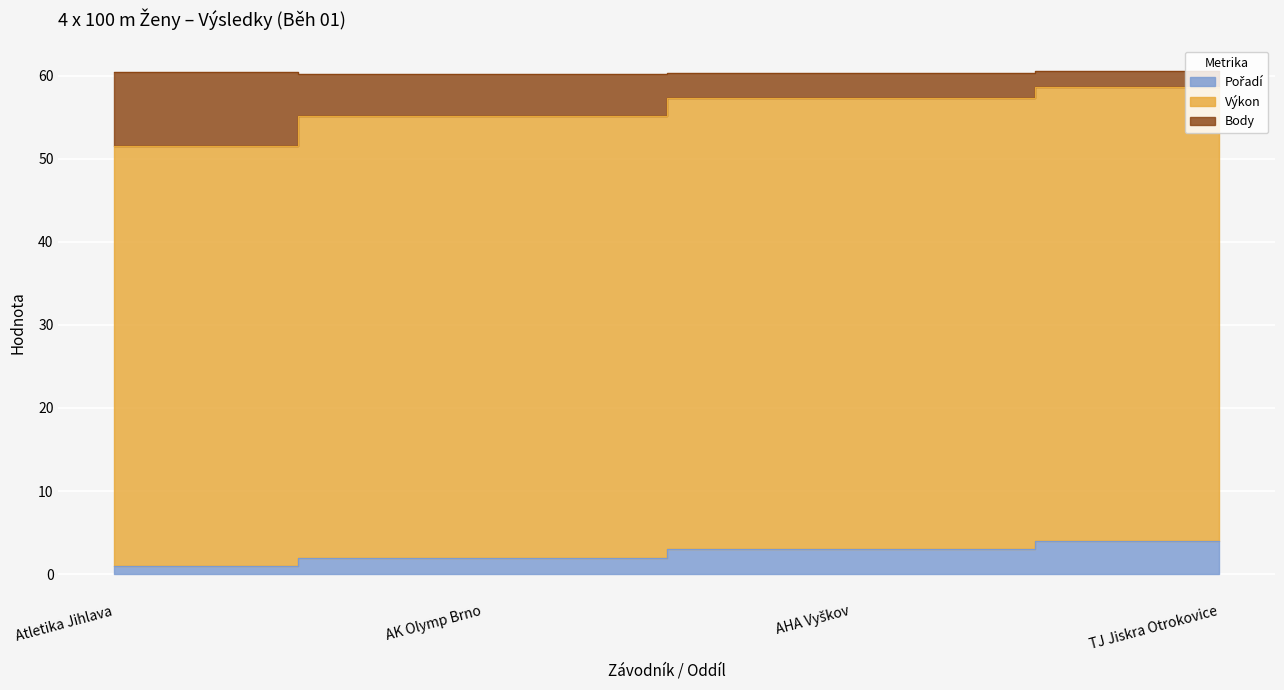

Which label corresponds to the largest value in the chart?

TJ Jiskra Otrokovice